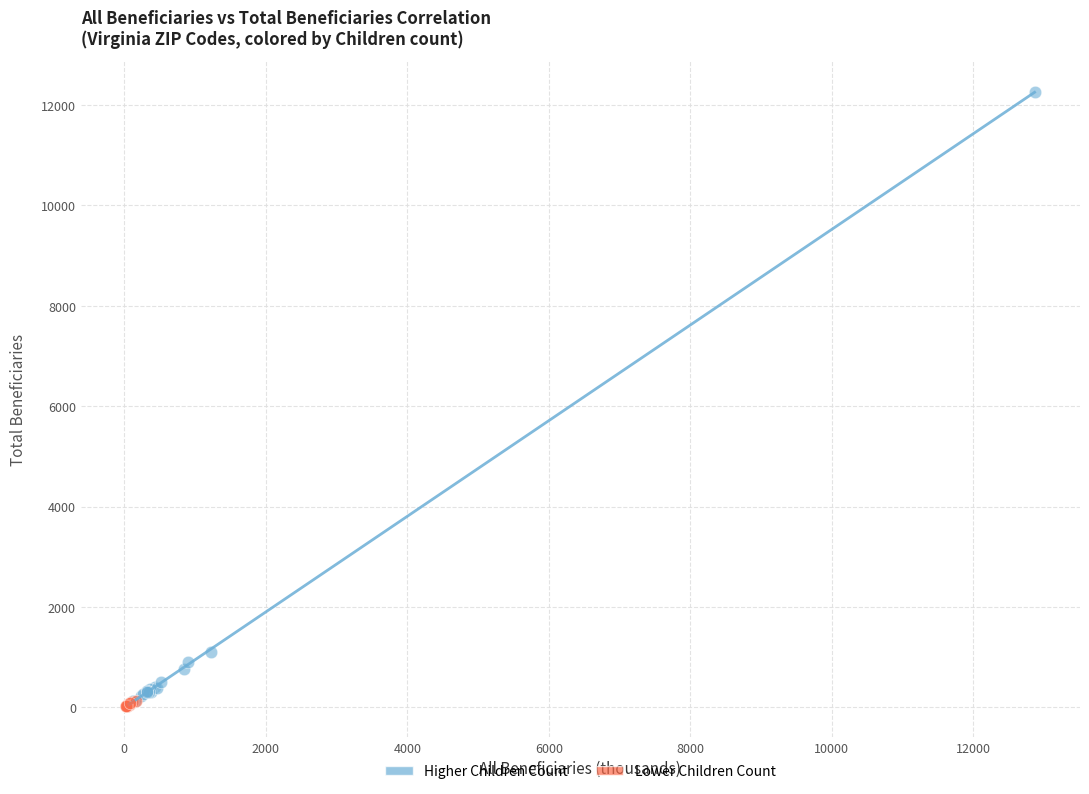

Which series contains the highest Y value?

Higher Children Count